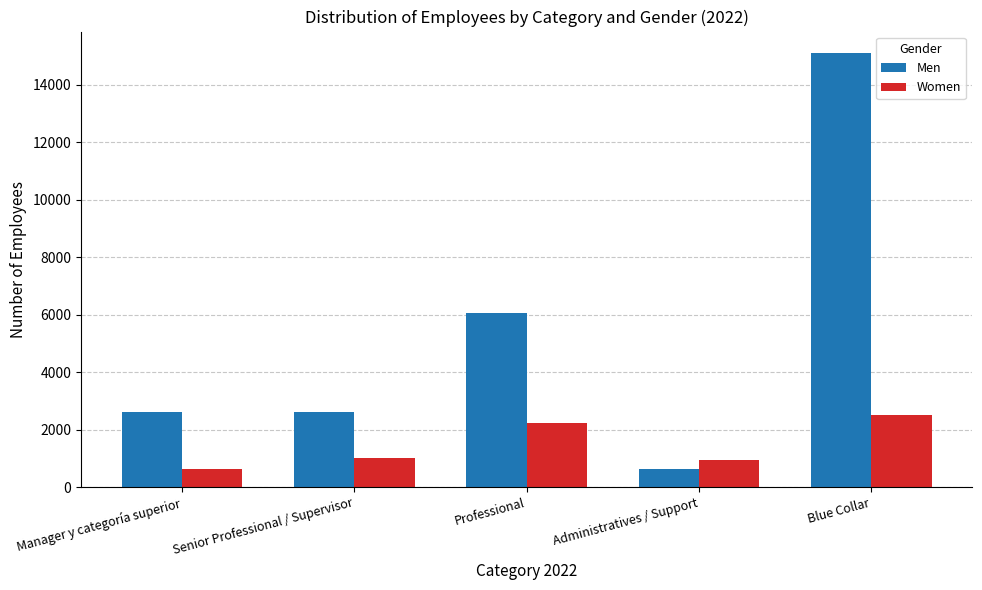

Where does the Women series first go above 1020?

Senior Professional / Supervisor